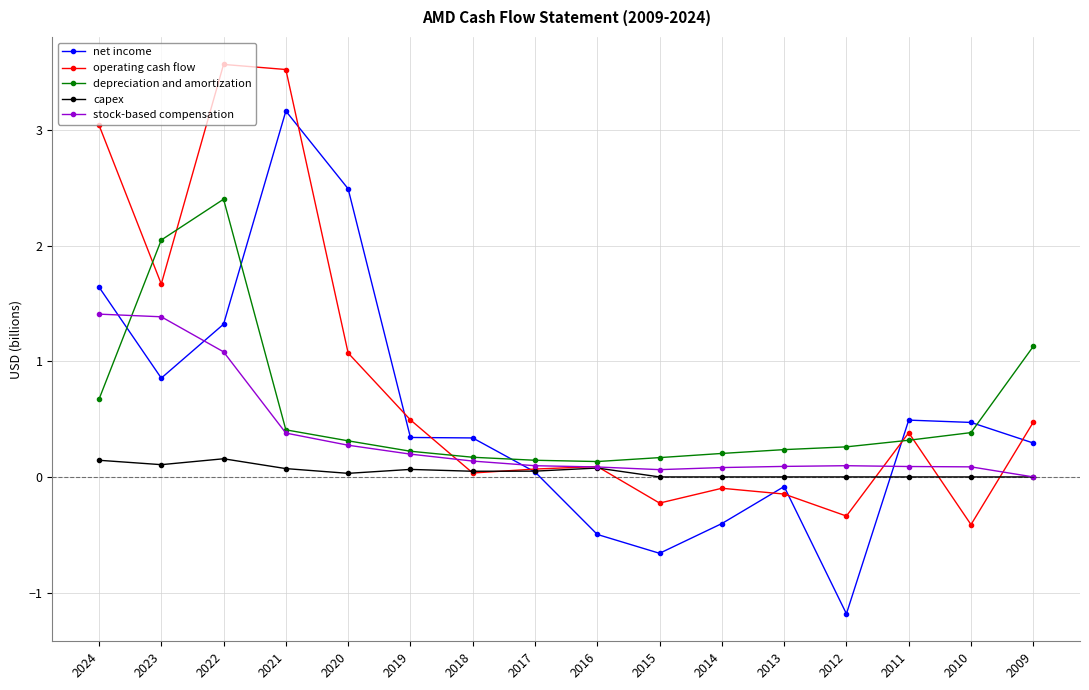

Does the chart display data point markers on the line(s)?

Yes